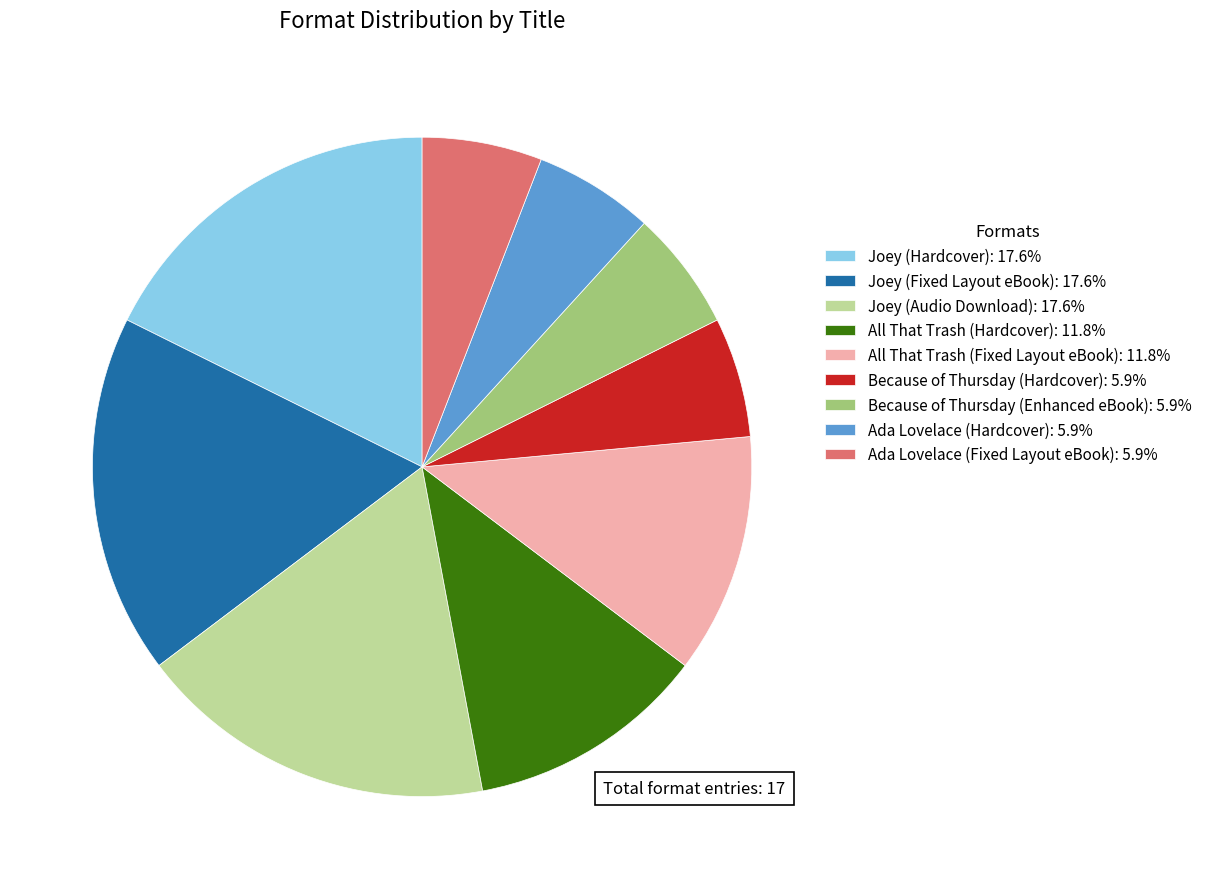

Does any single category account for the majority?

No